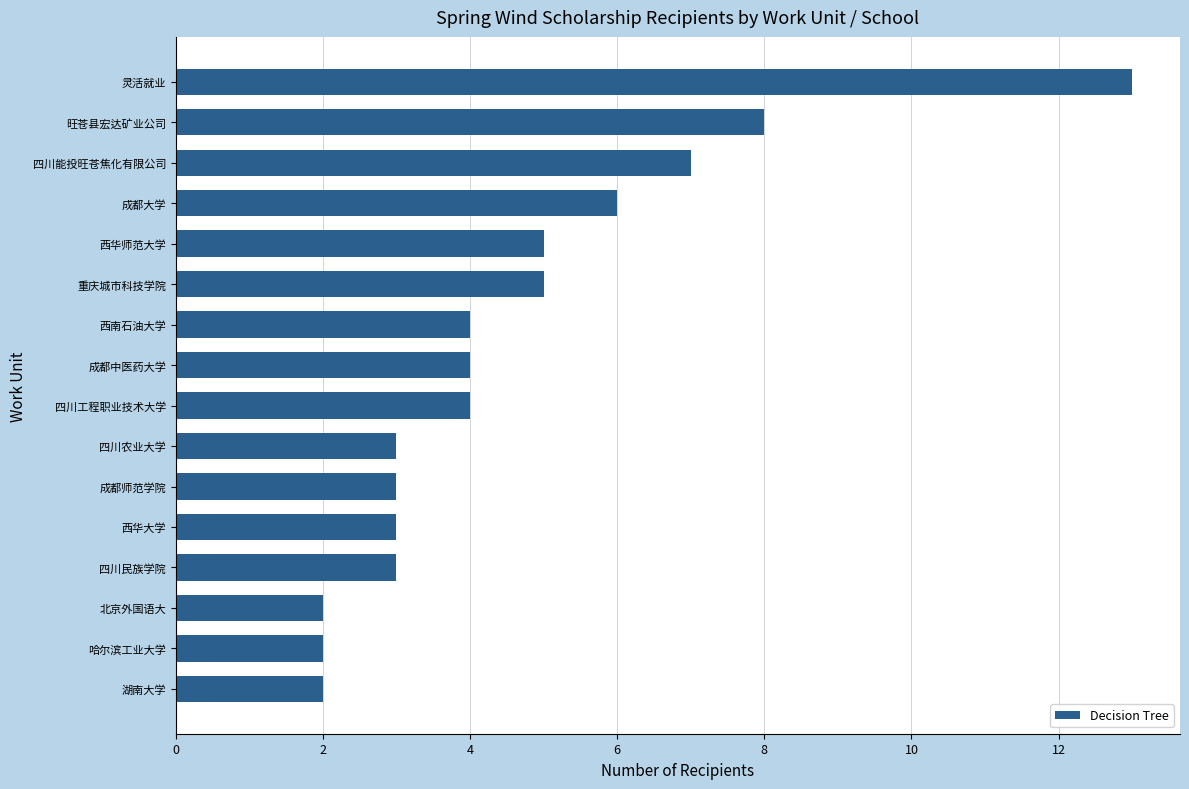

What is the sum of the values at 四川工程职业技术大学 and 灵活就业?

17